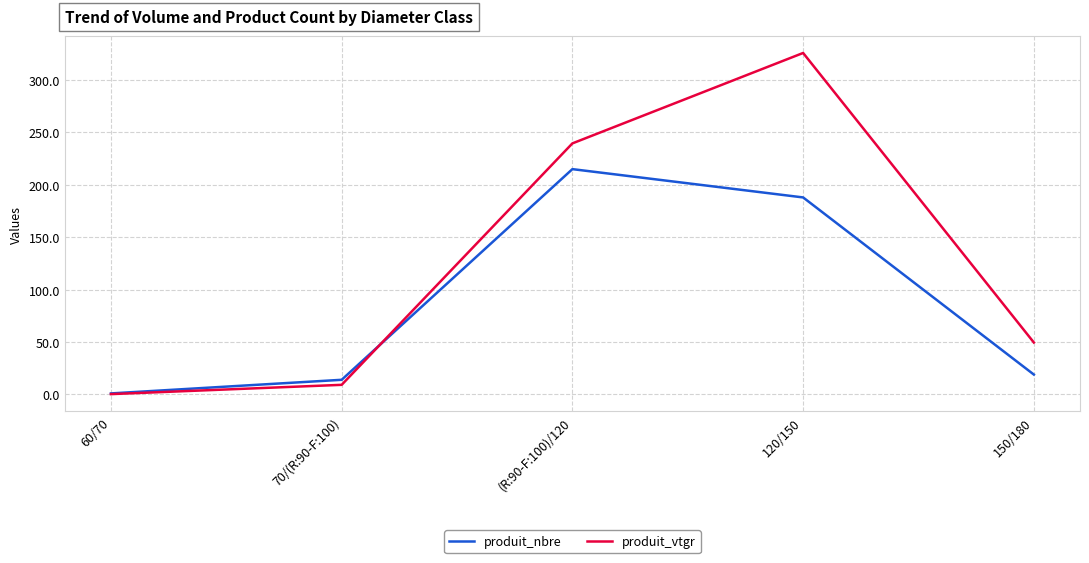

At which label is produit_vtgr closest to 163?

(R:90-F:100)/120